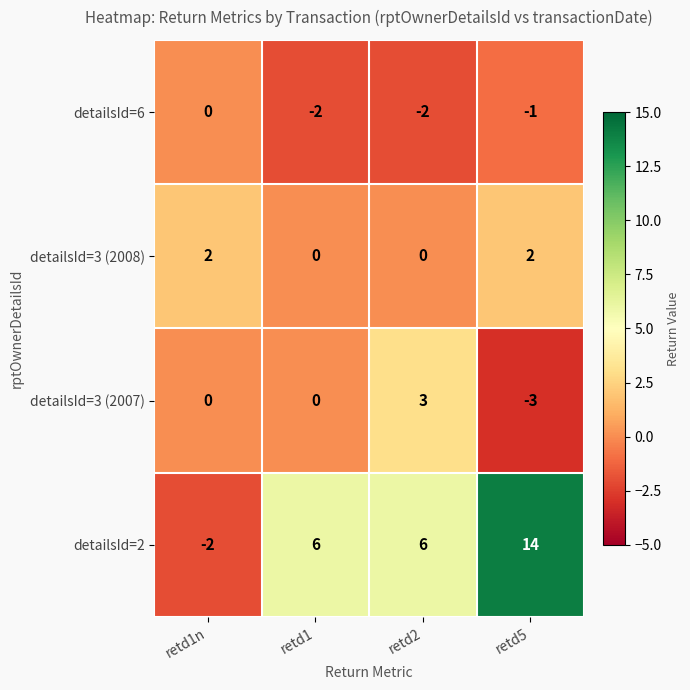

How many positive values does the detailsId=3 (2008) series have?

2